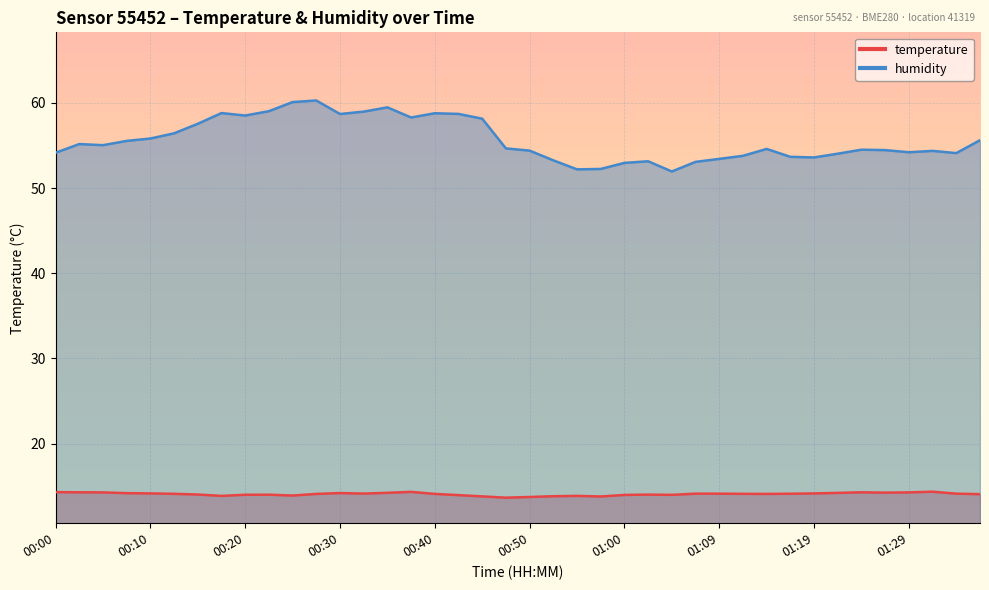

True or false: humidity and temperature cross at least once.

False